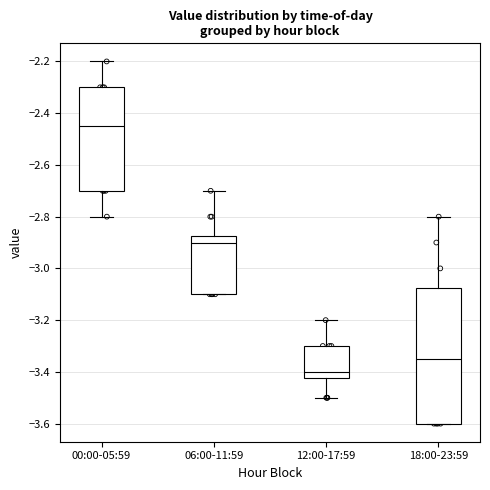

Reading left to right, read every box against the y-axis: the position of its median line, the range the box covers, and the ends of its whiskers. The values are not printed on the chart, so give them approximately, as read against the axis.

00:00-05:59: median -2.44, box -2.70 to -2.30, whiskers -2.80 to -2.20
06:00-11:59: median -2.90, box -3.10 to -2.88, whiskers -3.10 to -2.70
12:00-17:59: median -3.40, box -3.42 to -3.30, whiskers -3.50 to -3.20
18:00-23:59: median -3.34, box -3.60 to -3.08, whiskers -3.60 to -2.80